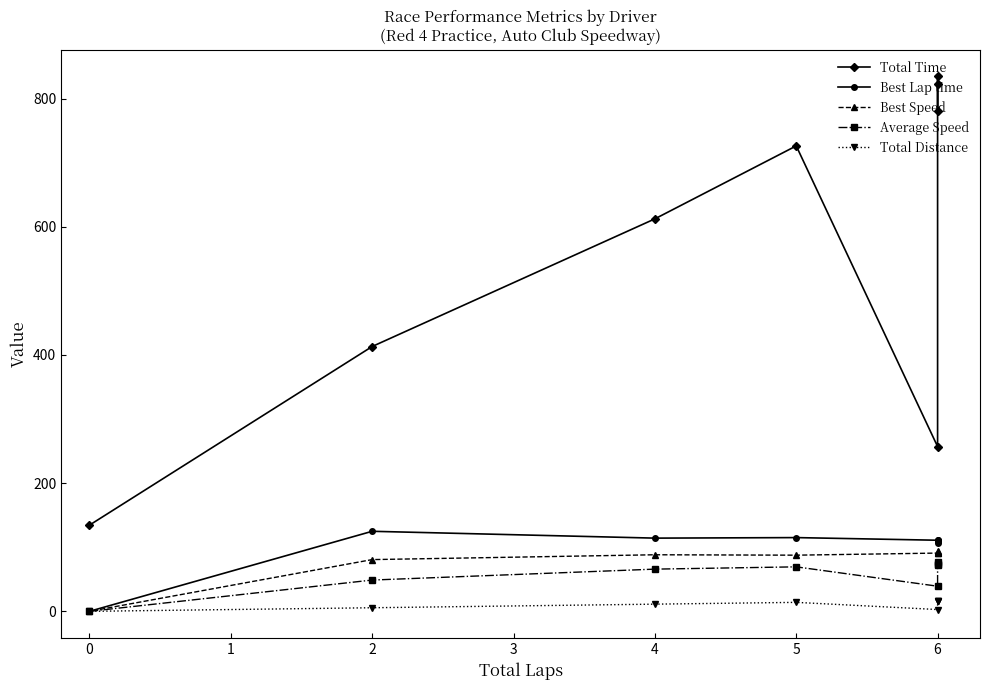

At how many categories does at least one series exceed 479?

5